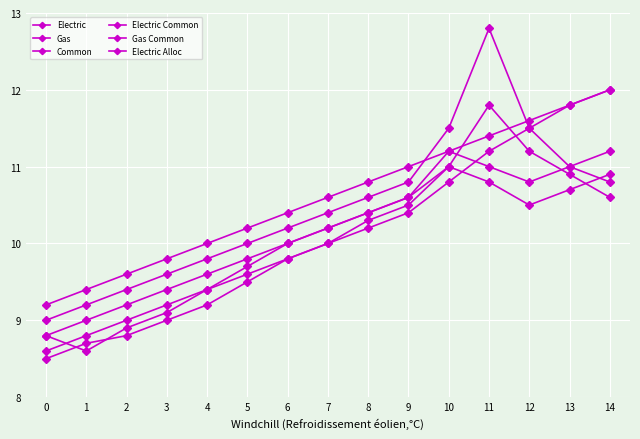

Count the number of data series in this chart.

6